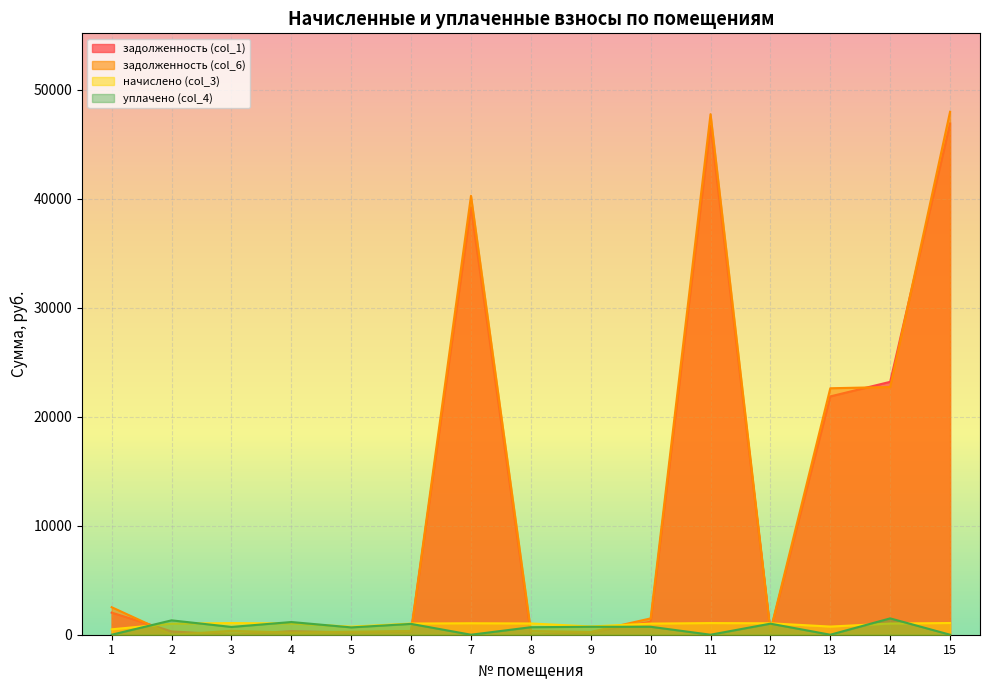

Reading left to right, list all the values displayed in this chart.

задолженность (col_1): 1=2027.3	2=306.0	3=0.0	4=328.4	5=213.2	6=309.7	7=39224.9	8=0.0	9=228.2	10=1189.9	11=46705.2	12=316.4	13=21871.3	14=23209.5	15=46919.3
задолженность (col_6): 1=2524.7	2=0.0	3=356.6	4=196.2	5=279.1	6=341.9	7=40277.7	8=344.4	9=251.9	10=1498.9	11=47775.2	12=349.3	13=22619.8	14=22735.3	15=47994.2
начислено (col_3): 1=497.3	2=1013.5	3=1070.0	4=1033.1	5=738.7	6=1025.8	7=1052.8	8=1033.1	9=755.8	10=1020.9	11=1070.0	12=1047.9	13=748.5	14=1025.8	15=1074.8
уплачено (col_4): 1=0.0	2=1319.5	3=713.3	4=1165.3	5=672.8	6=993.6	7=0.0	8=688.8	9=732.1	10=730.1	11=0.0	12=1015.0	13=0.0	14=1500.0	15=0.0